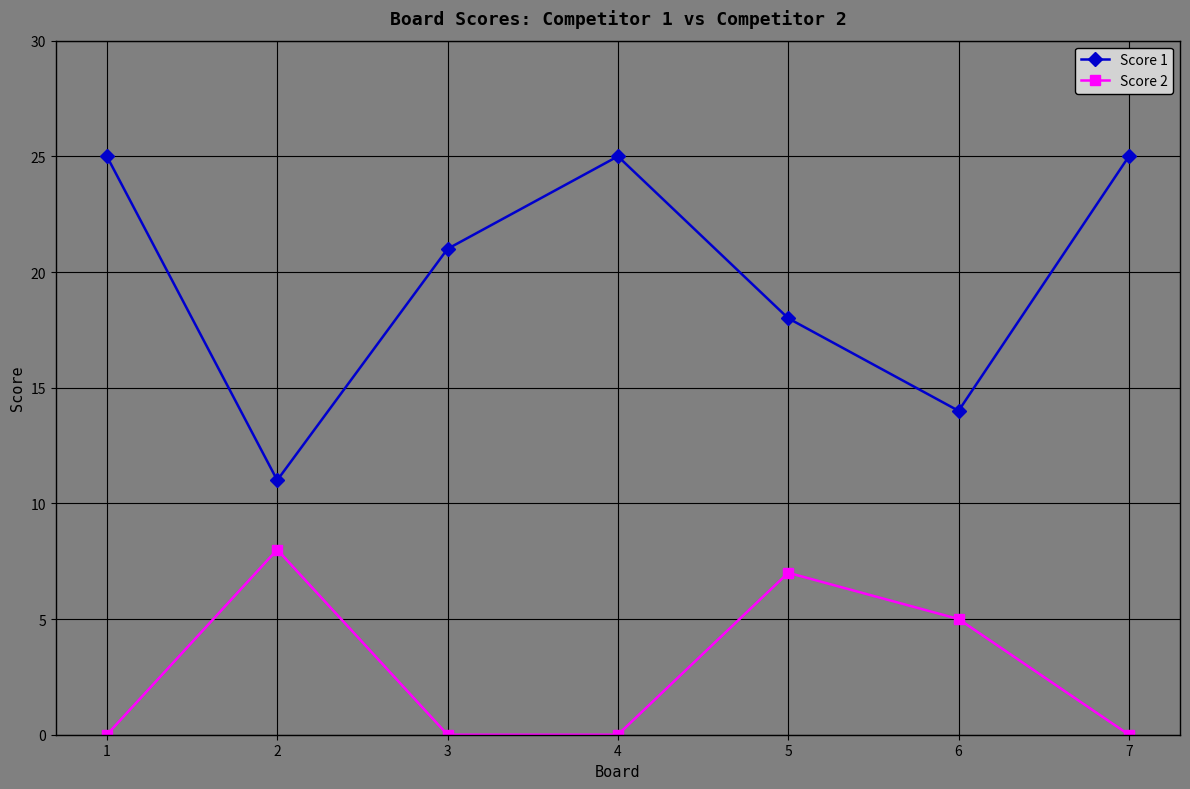

What is the difference between the maximum and minimum values in the Score 2 series?

8